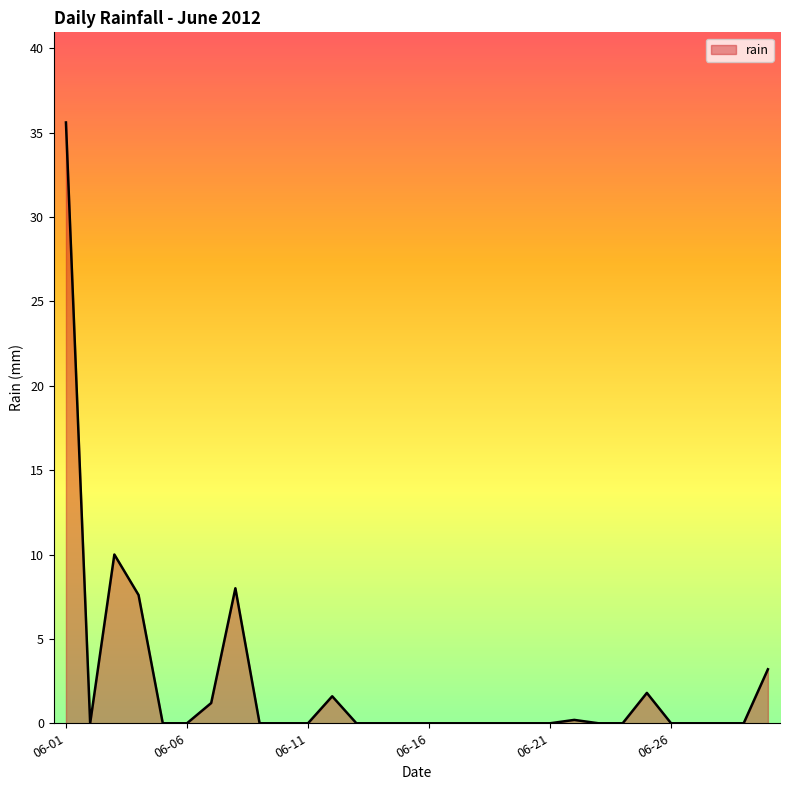

Reading left to right, list all the values displayed in this chart.

35.6	0.0	10.0	7.6	0.0	0.0	1.2	8.0	0.0	0.0	0.0	1.6	0.0	0.0	0.0	0.0	0.0	0.0	0.0	0.0	0.0	0.2	0.0	0.0	1.8	0.0	0.0	0.0	0.0	3.2